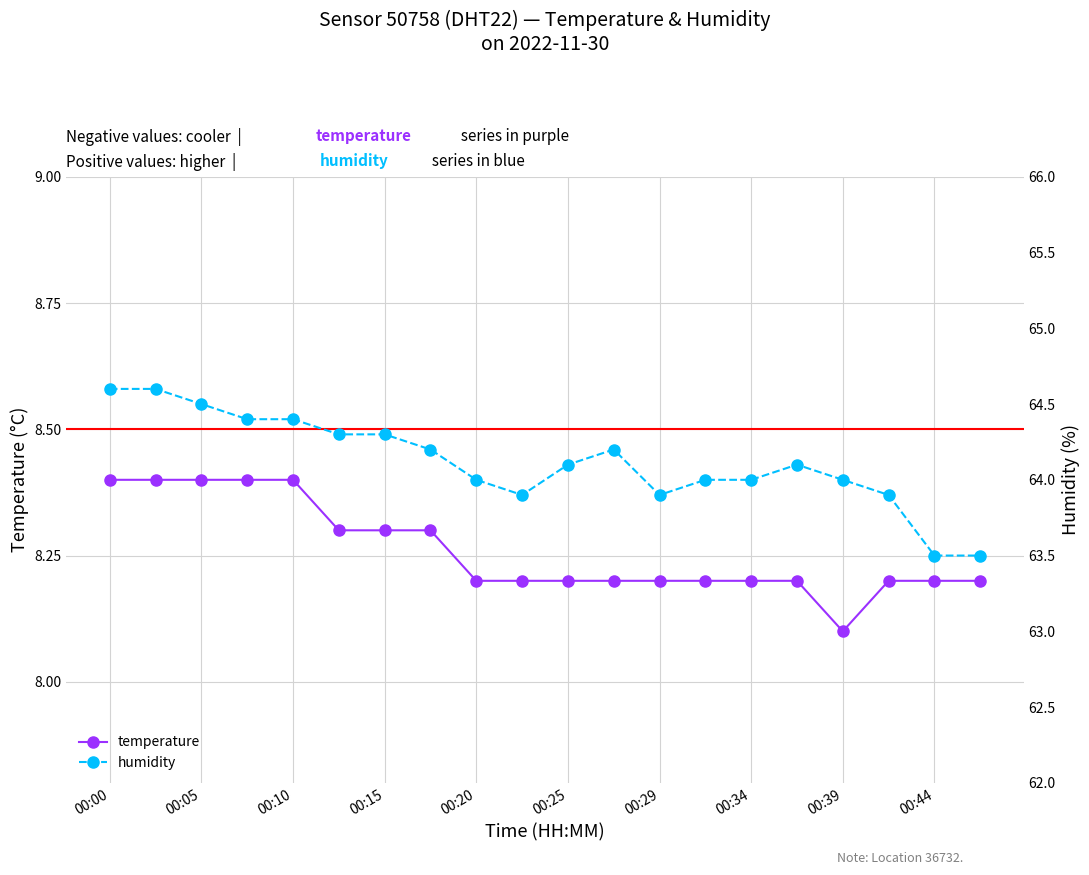

The value of temperature at 00:44 is 11.3. True or false?

False